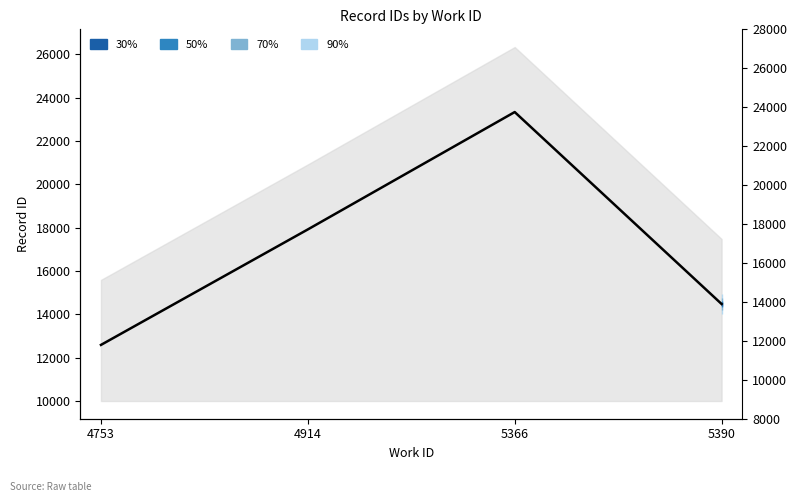

True or false: the data shows 5407.9 at 4753.

False